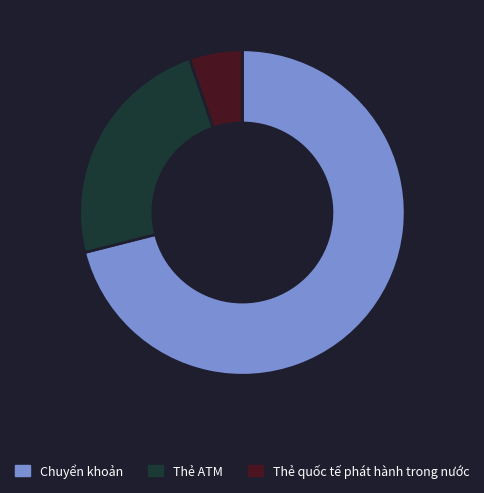

Which category has the smallest portion of the pie?

Thẻ quốc tế phát hành trong nước